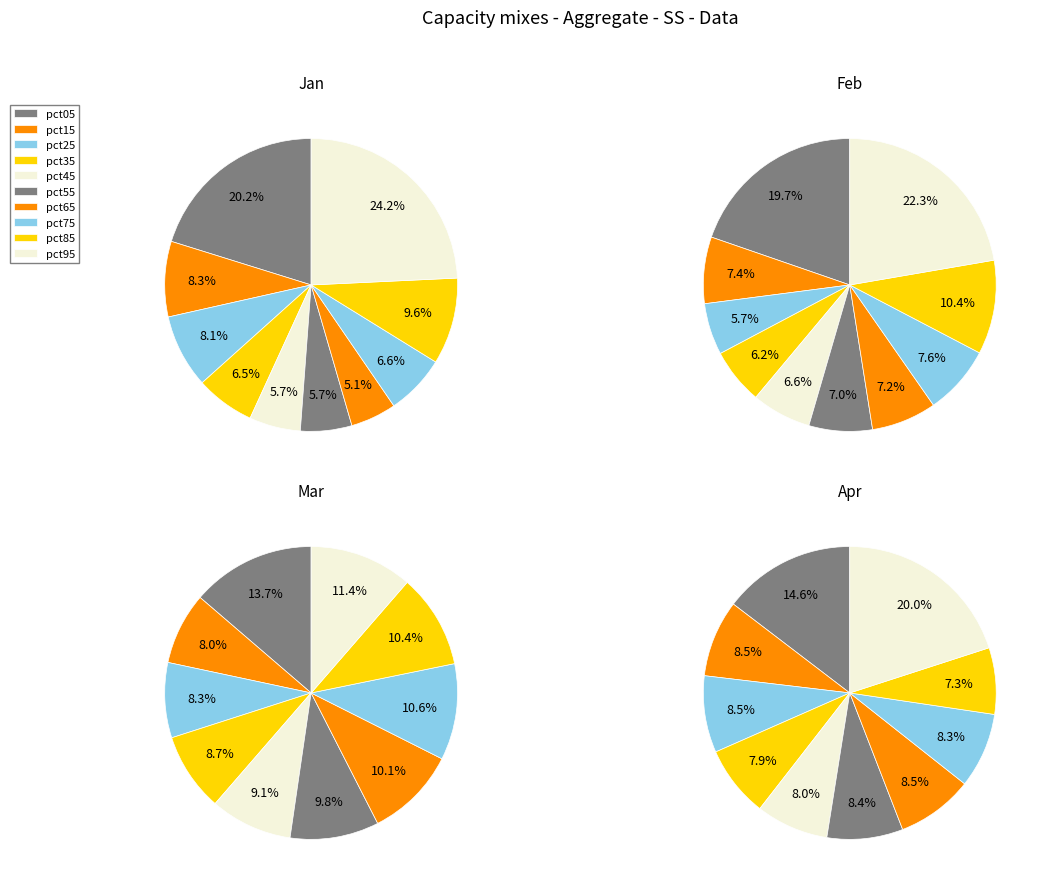

Is there any slice that represents more than half of the pie?

No